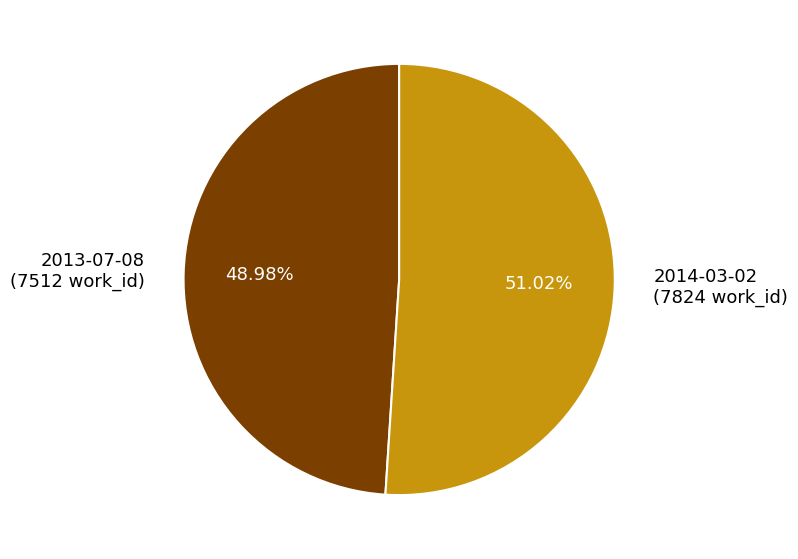

To the nearest percent, what is the difference between the largest and smallest slice percentages?

2%